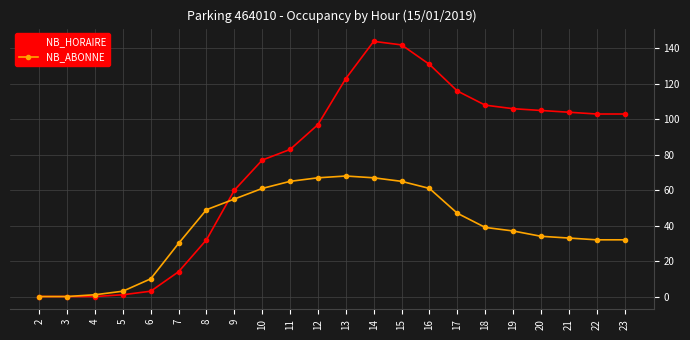

At which category is the sum across all series the highest?

14